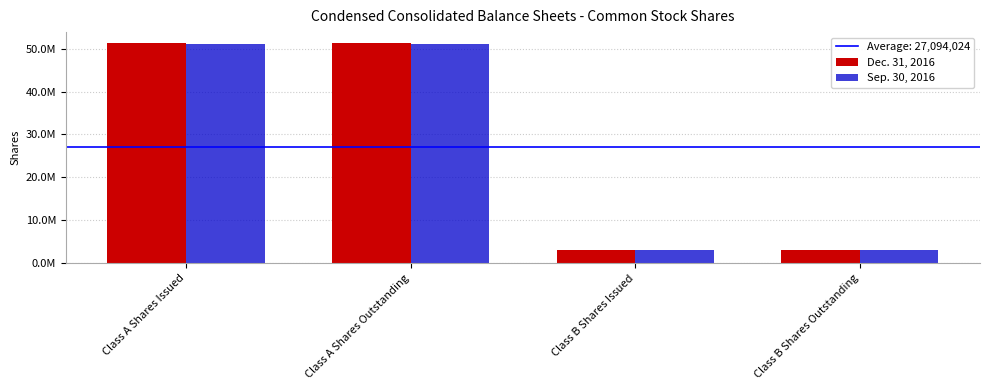

At how many categories does at least one series exceed 17446318?

2